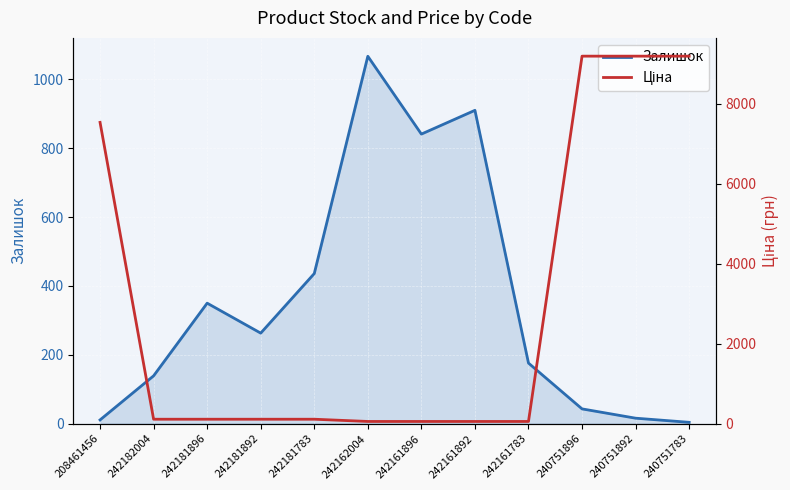

True or false: Залишок has more than 0 interior local peaks.

True